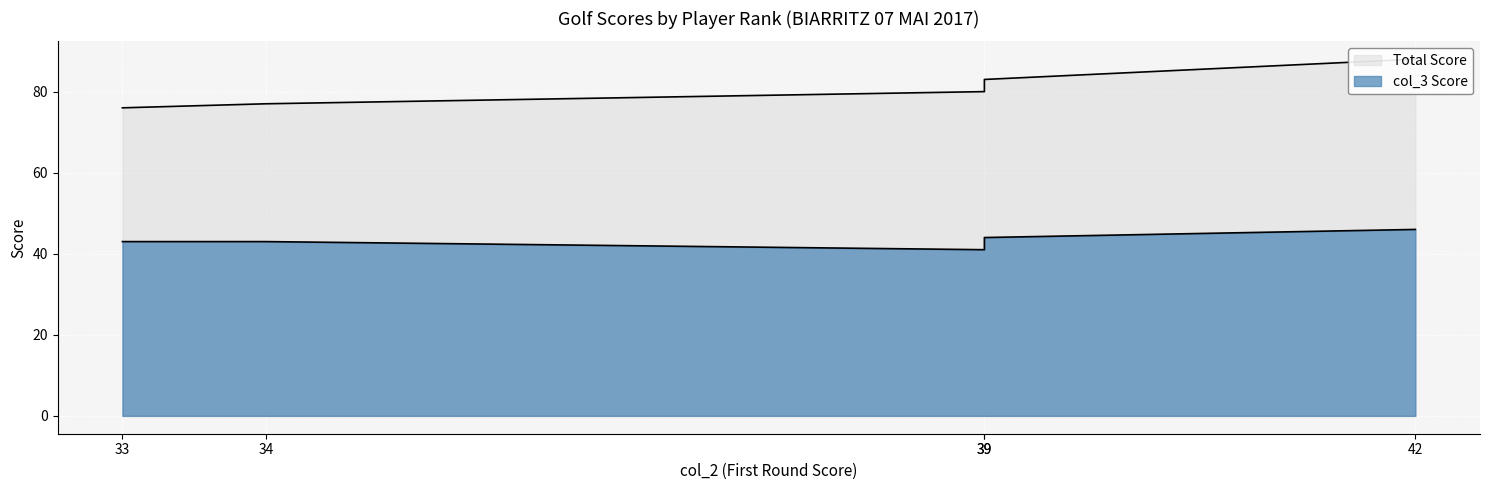

True or false: col_3 Score has more than 0 interior local peaks.

False